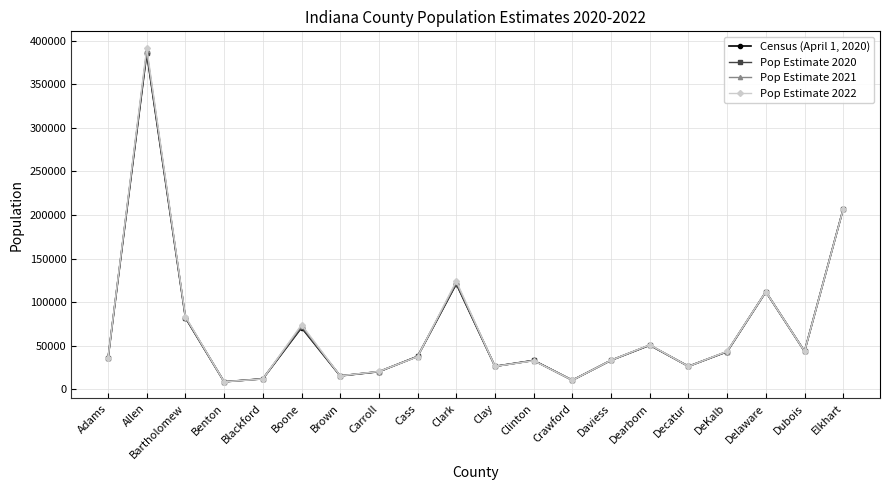

At Cass, list the series in order from largest to smallest.

Census (April 1, 2020), Pop Estimate 2020, Pop Estimate 2021, Pop Estimate 2022